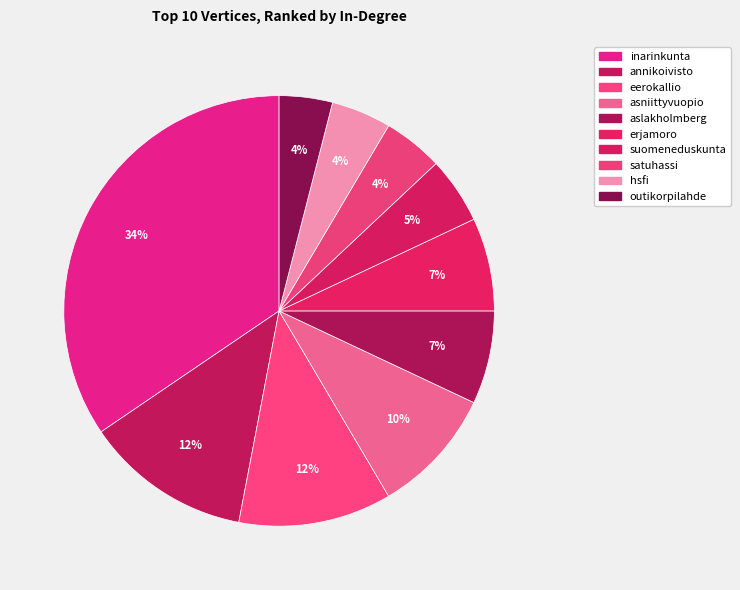

To the nearest percent, what is the combined percentage of eerokallio and hsfi?

16%